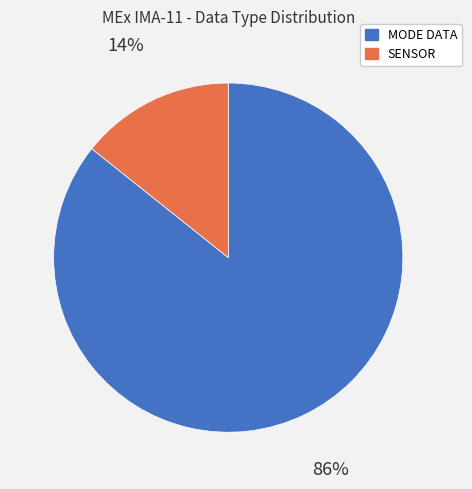

To the nearest percent, what portion does MODE DATA represent?

86%